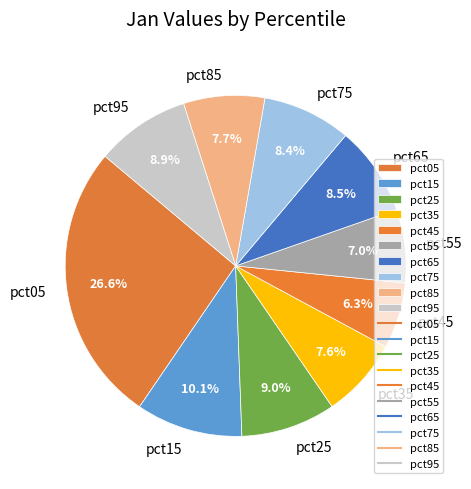

What is the smallest slice in the pie chart?

pct45